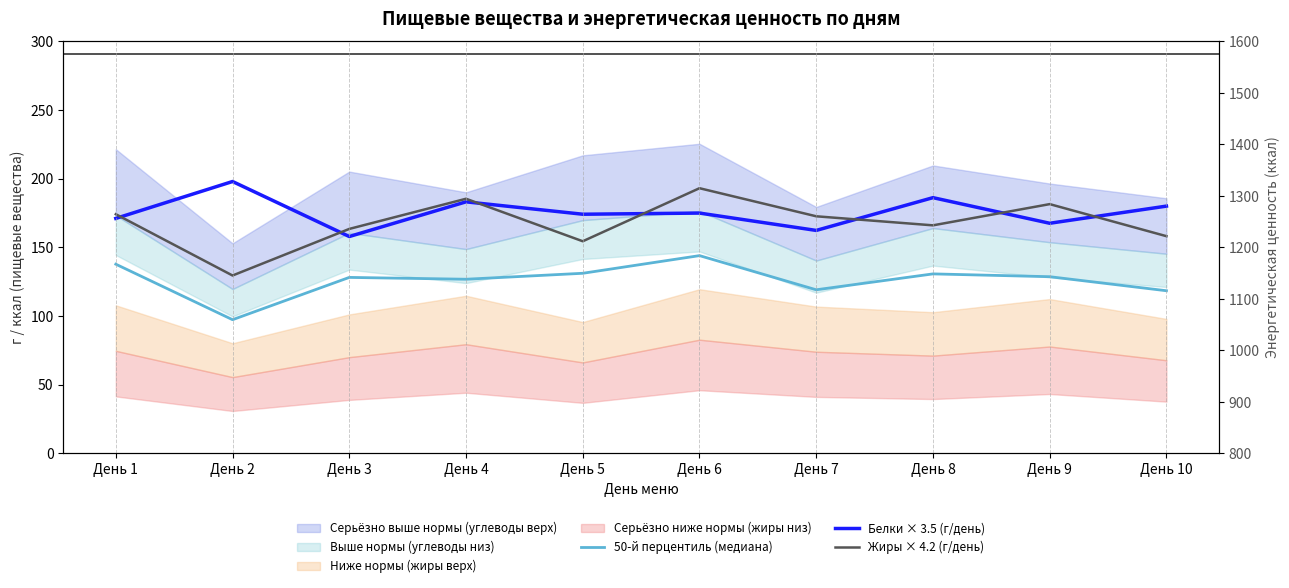

In 50-й перцентиль (медиана), how many points are higher than both neighbors (excluding endpoints)?

3